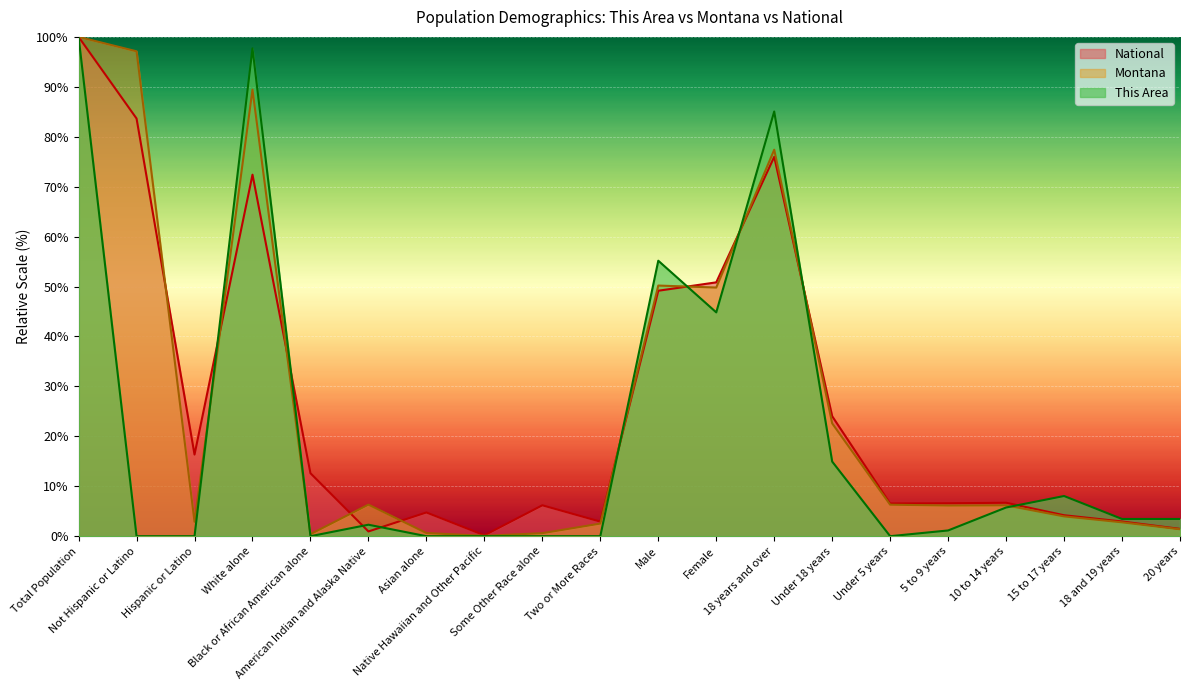

True or false: National has a value of 12.6 at Black or African American alone.

True